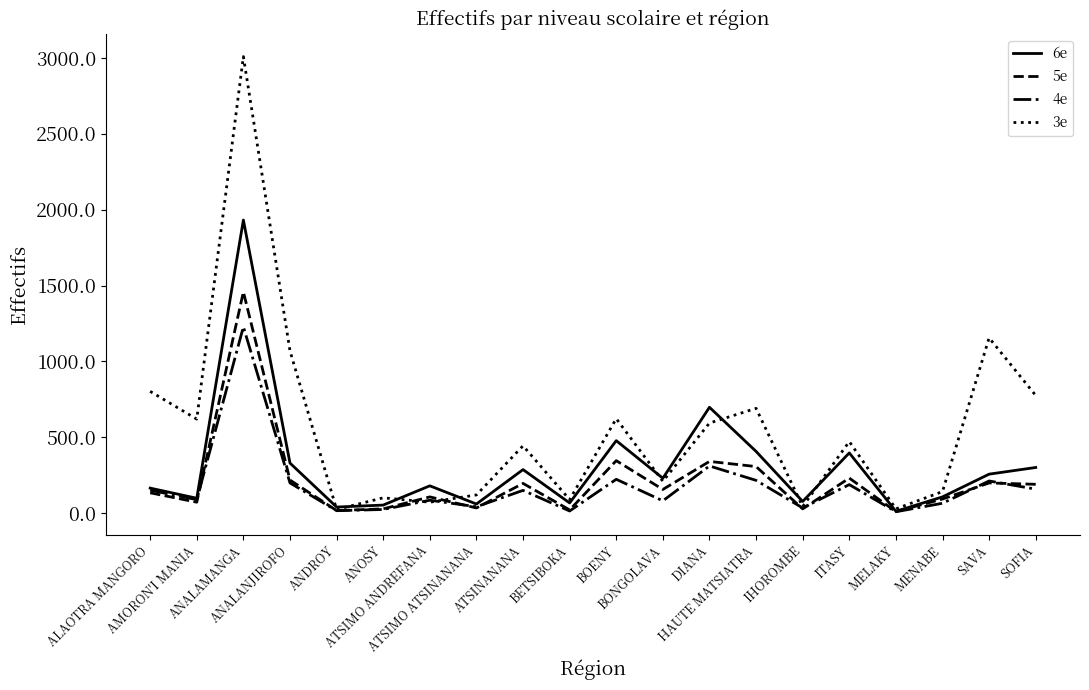

Which series has the largest range (max minus min)?

3e